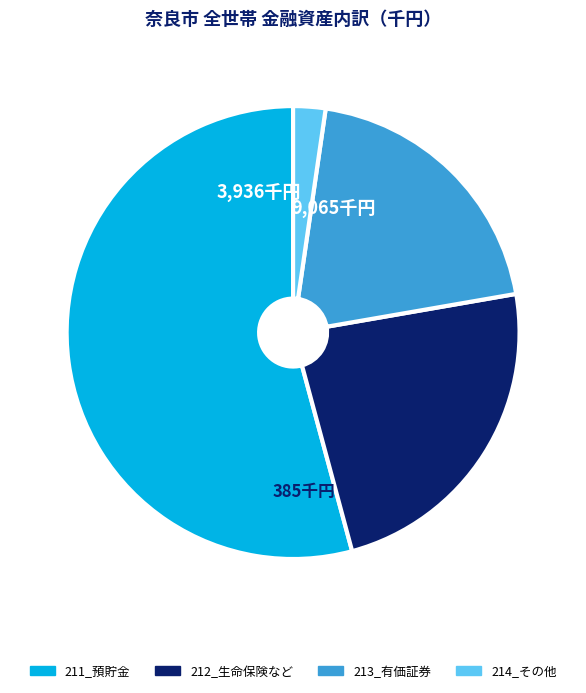

How many segments does this pie chart have?

4